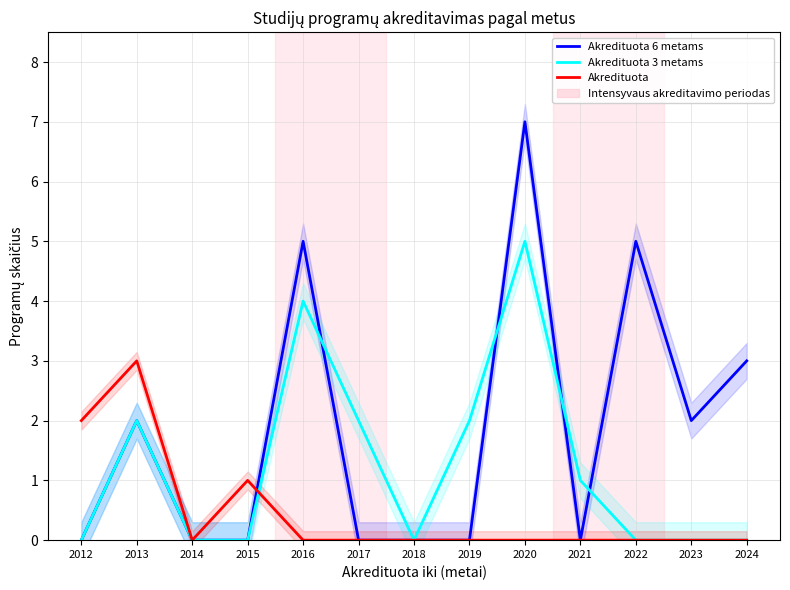

What is the difference between the maximum and minimum values in the Akredituota 3 metams series?

5